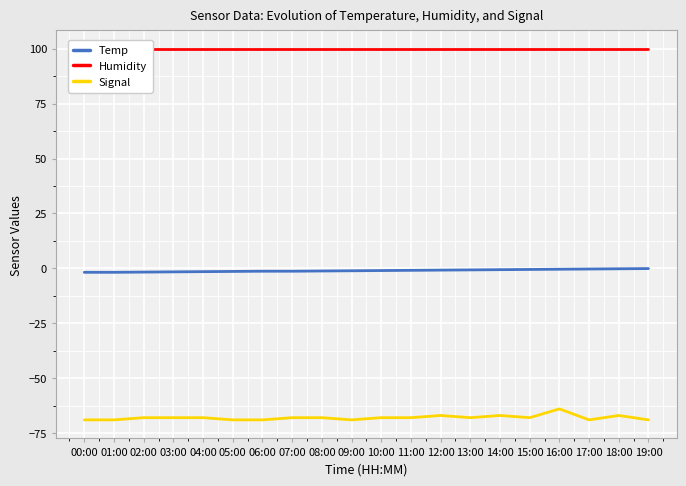

True or false: Humidity and Signal cross at least once.

False